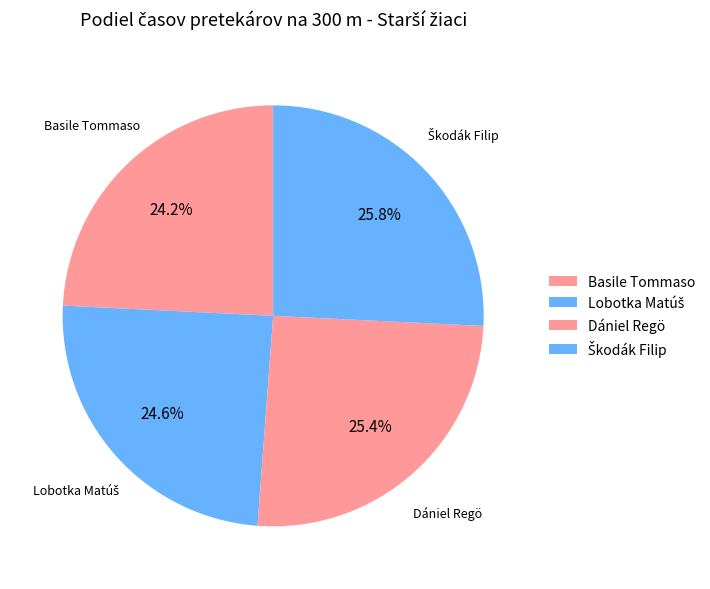

Which has a higher value, Dániel Regö or Škodák Filip?

Škodák Filip